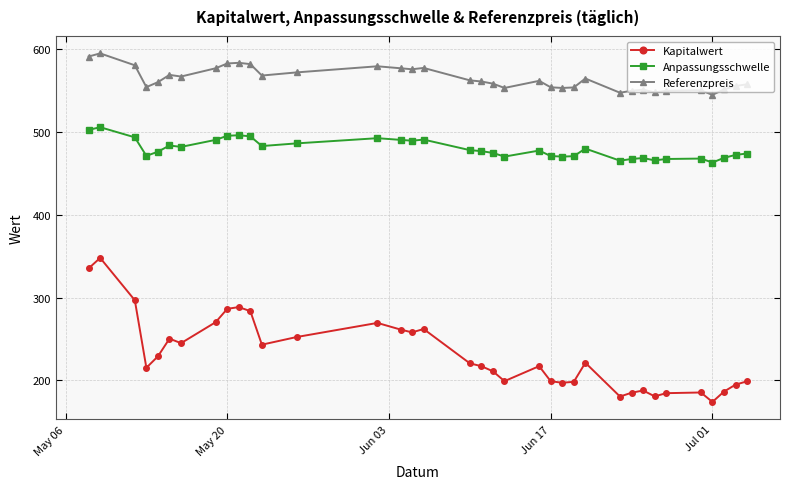

What is the sum of all Anpassungsschwelle values?

17278.6